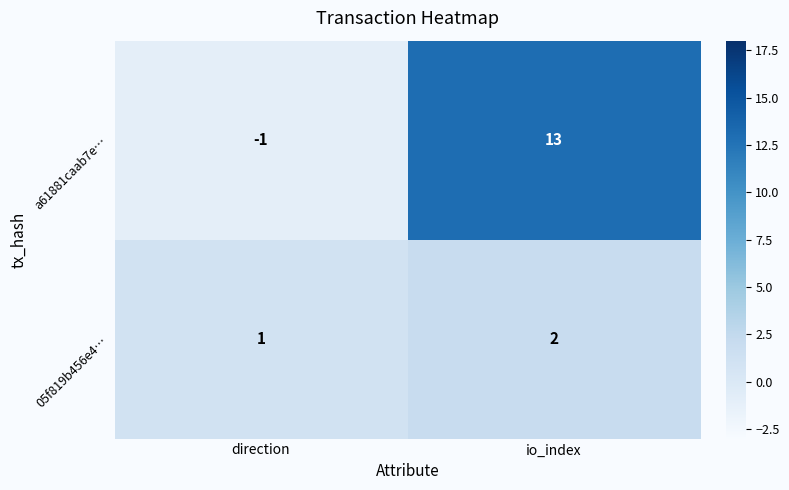

Which series has the widest spread of values?

a61881caab7e…